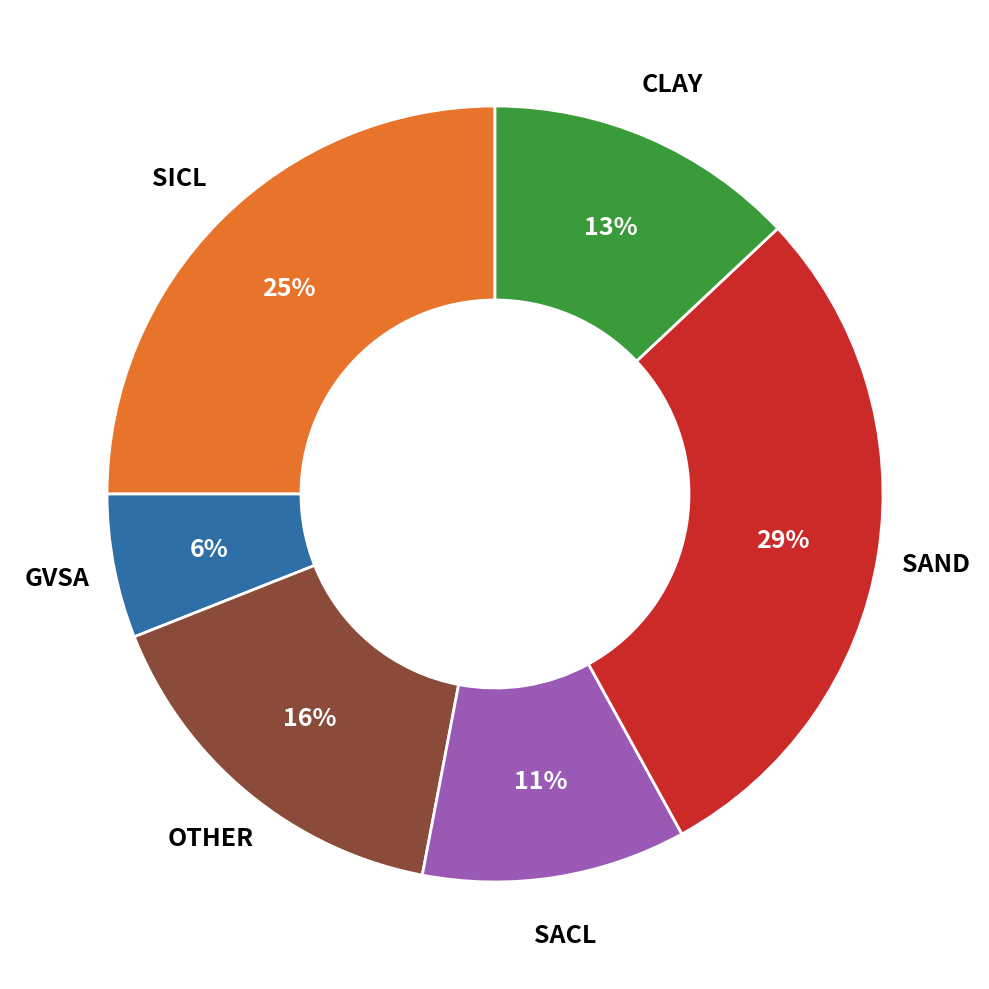

To the nearest percent, what is the average slice percentage?

17%